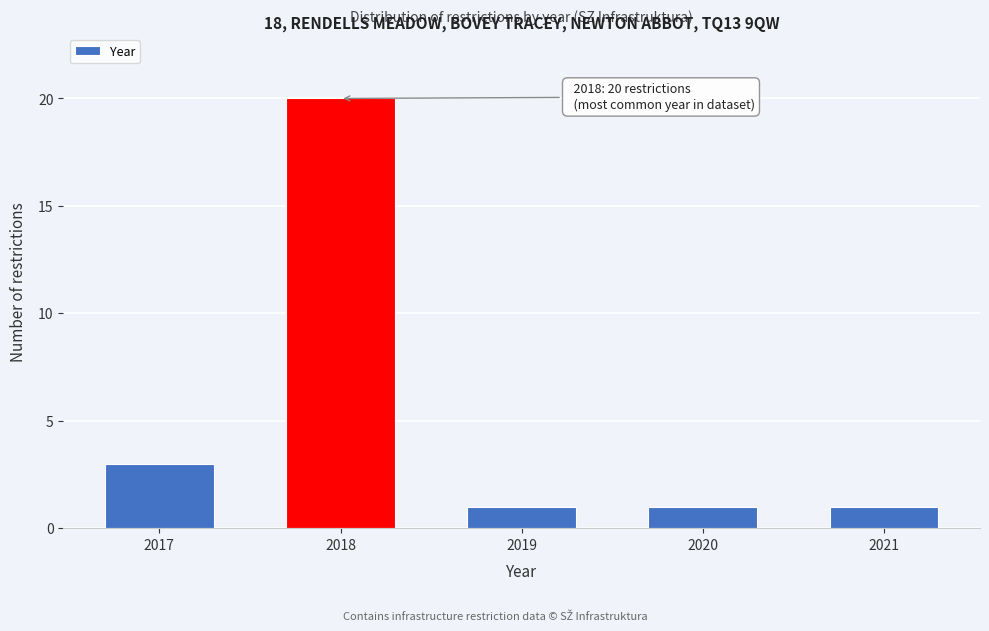

Reading left to right, list all the values displayed in this chart.

2017=3	2018=20	2019=1	2020=1	2021=1